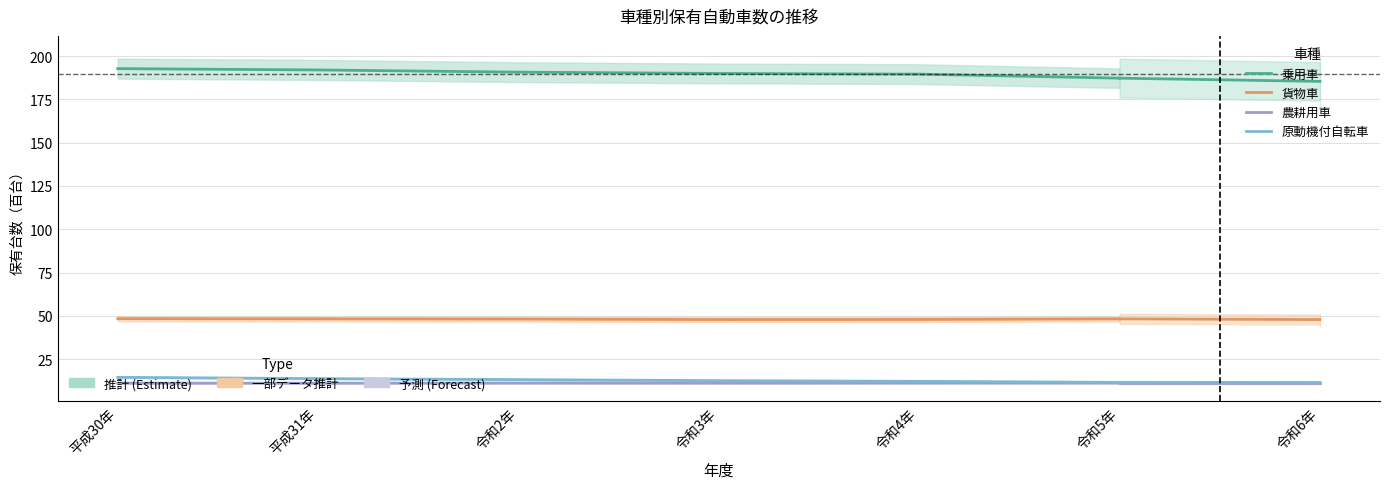

What is the label of the 3rd point from the right?

令和3年